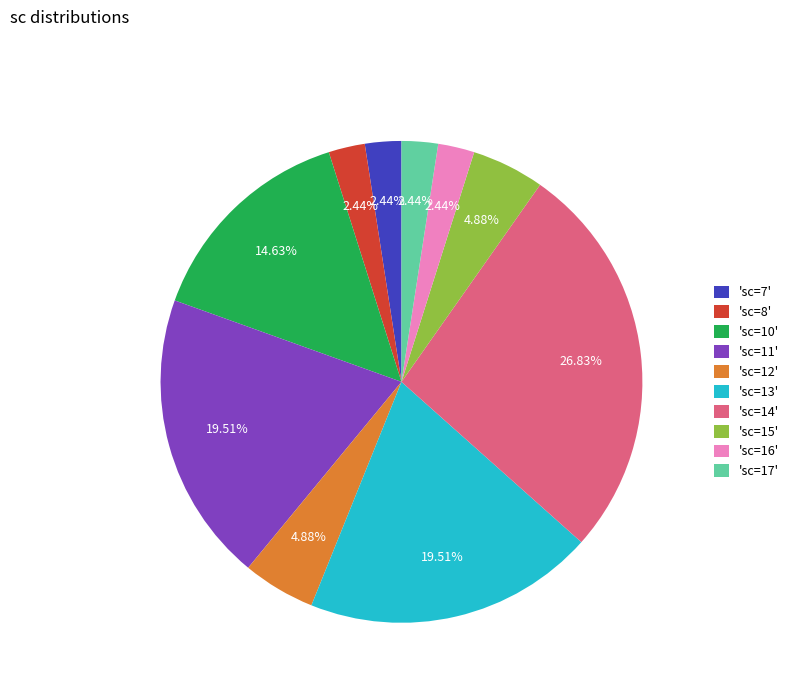

Is there a majority slice in this chart?

No